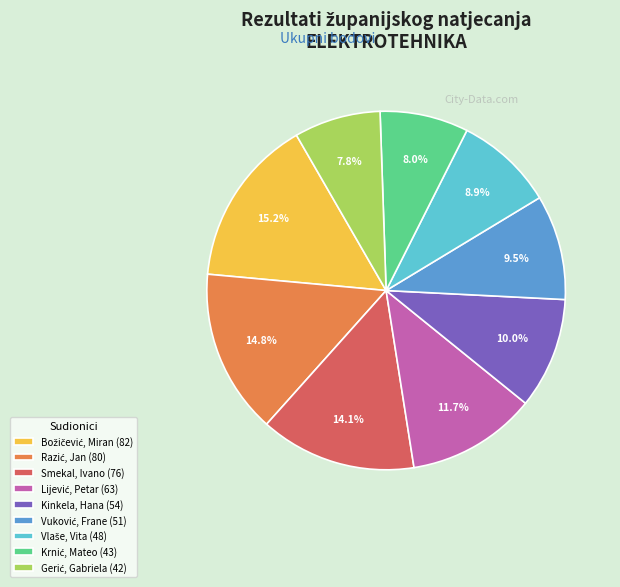

How much of the chart is everything except Smekal, Ivano (76)?

85.9%